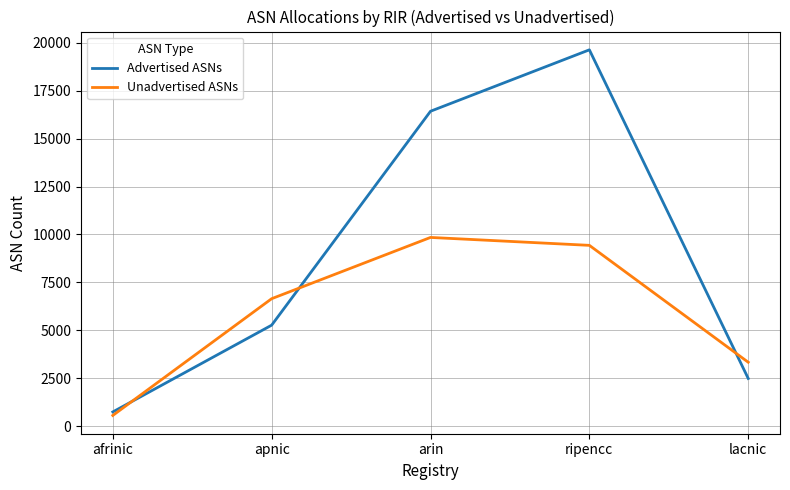

At how many categories does at least one series exceed 12018?

2